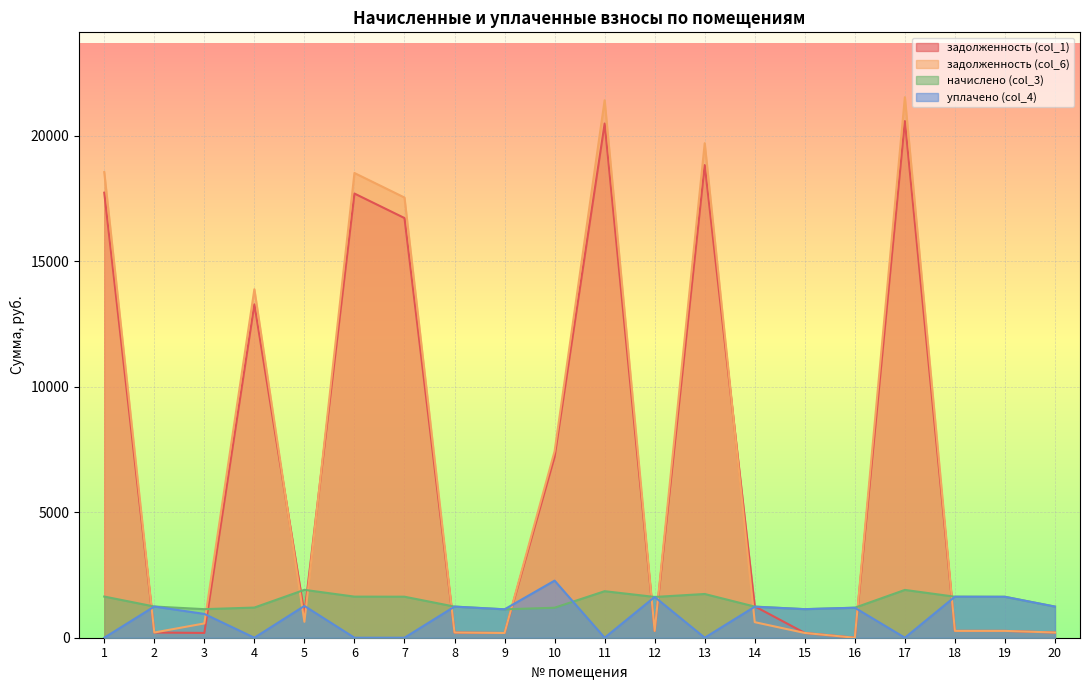

How many lines are shown in the chart?

4